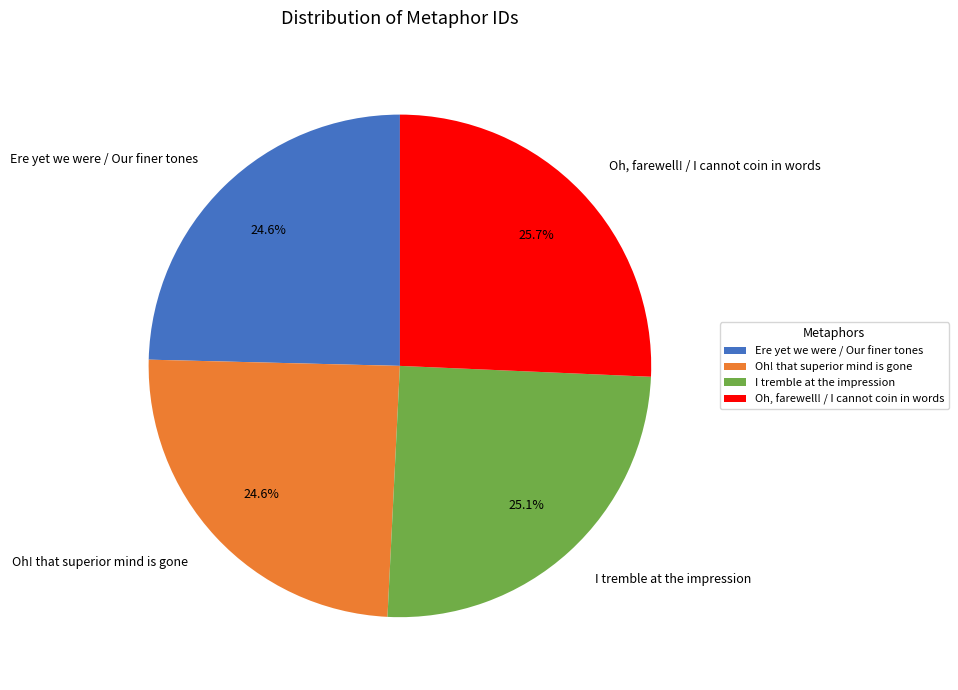

What percentage is the I tremble at the impression slice, to the nearest percent?

25%